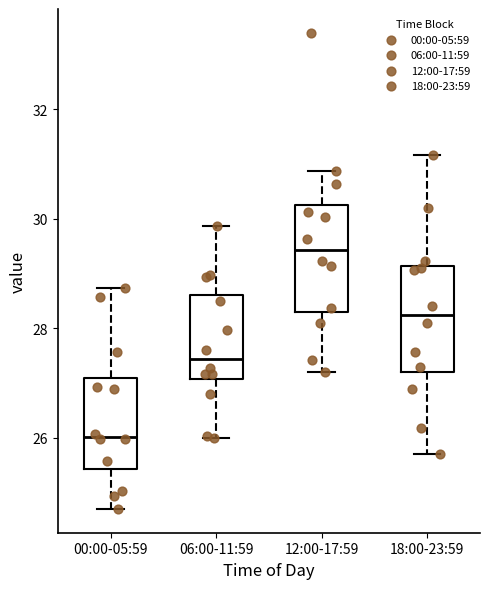

Reading left to right, transcribe this box plot: for each box, give where its median line is, the range the box spans, and where its two whiskers end, as read against the y-axis. The values are not printed on the chart, so give them approximately, as read against the axis.

00:00-05:59: median 26.0, box 25.4 to 27.0, whiskers 24.8 to 28.8
06:00-11:59: median 27.4, box 27.0 to 28.6, whiskers 26.0 to 29.8
12:00-17:59: median 29.4, box 28.4 to 30.2, whiskers 27.2 to 30.8
18:00-23:59: median 28.2, box 27.2 to 29.2, whiskers 25.8 to 31.2